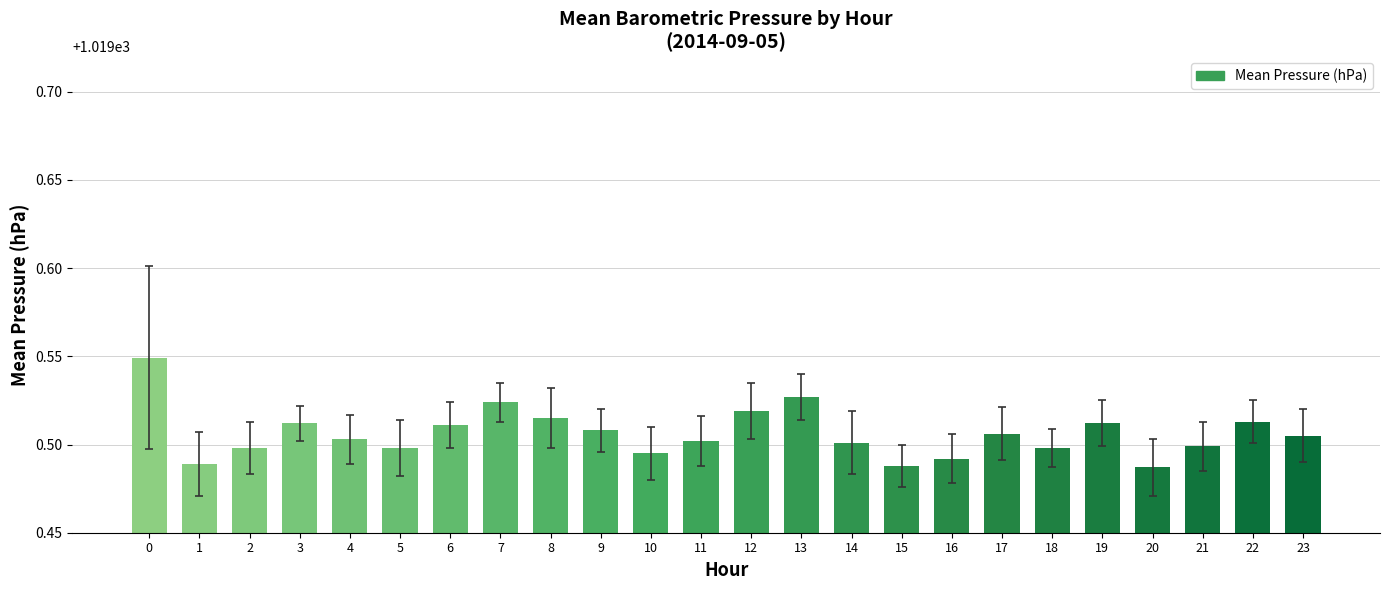

Which has a higher value, 13 or 4?

13